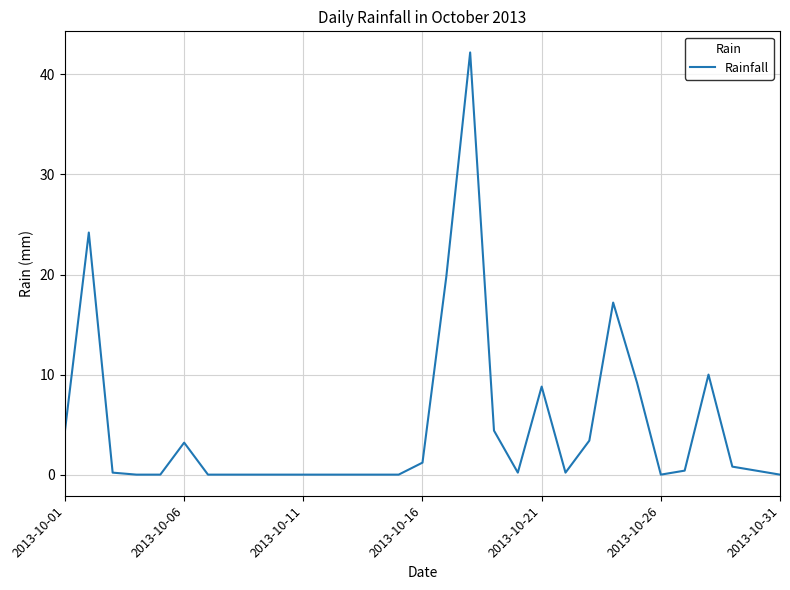

What is the difference between the maximum and minimum values?

42.2